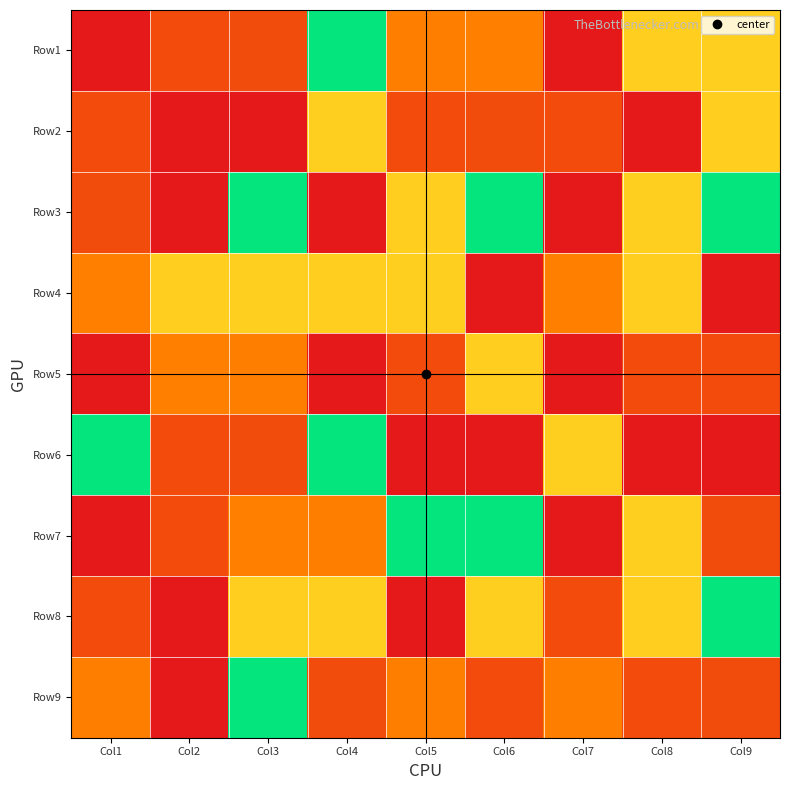

Which category has the highest value across all series?

Col7